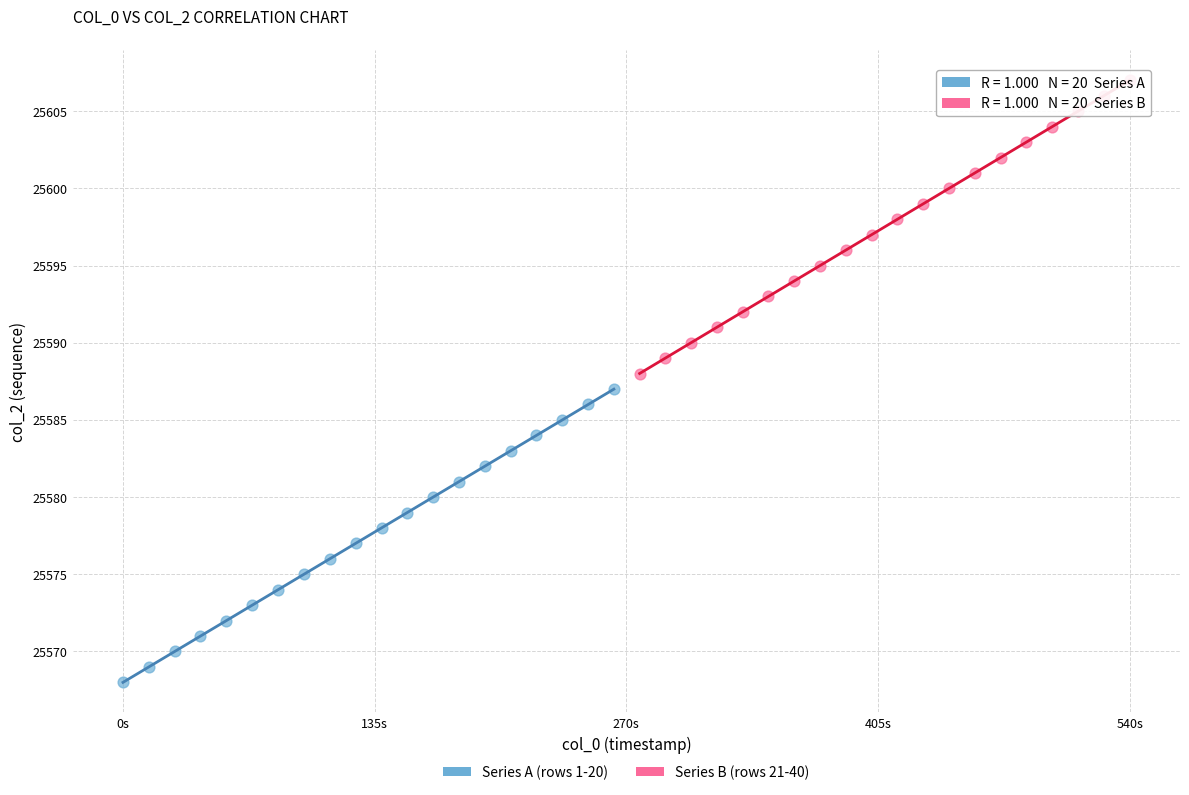

Which series contains the lowest Y value?

Series A (rows 1-20)